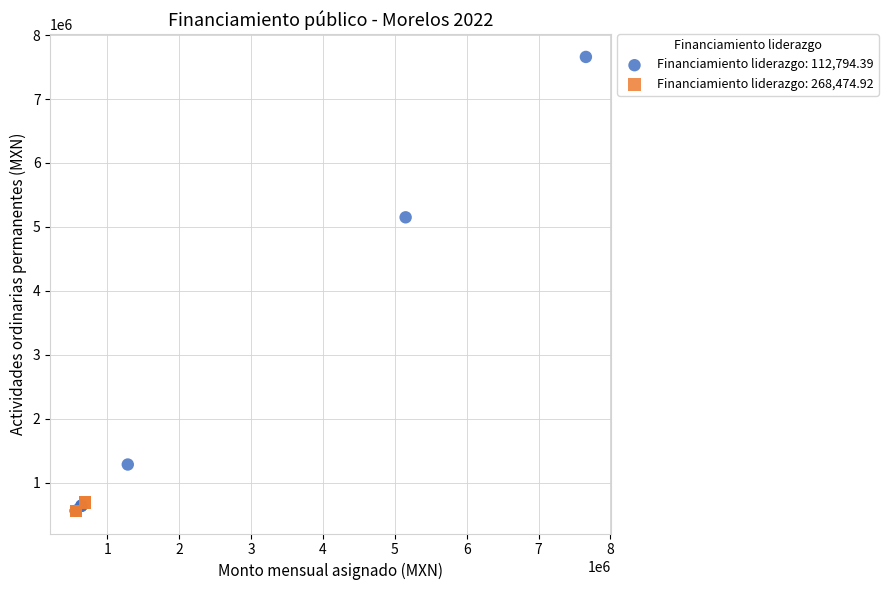

Which series has the widest spread of Y values?

Financiamiento liderazgo: 112,794.39